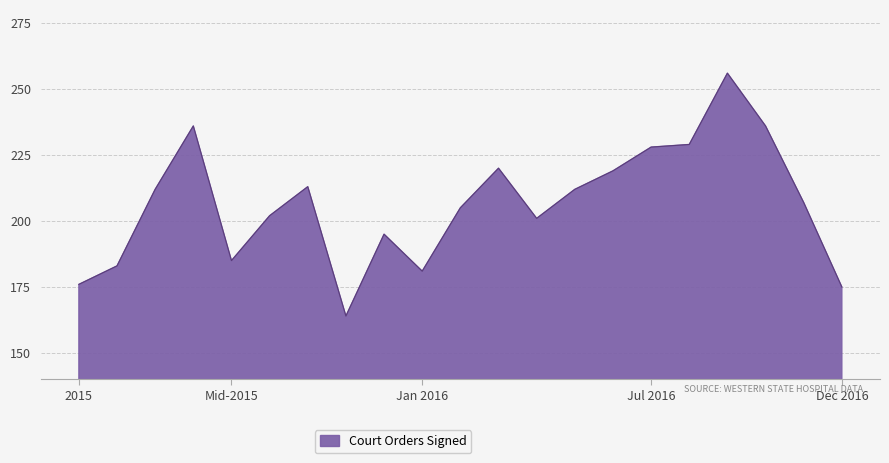

What is the difference between the maximum and minimum values?

92